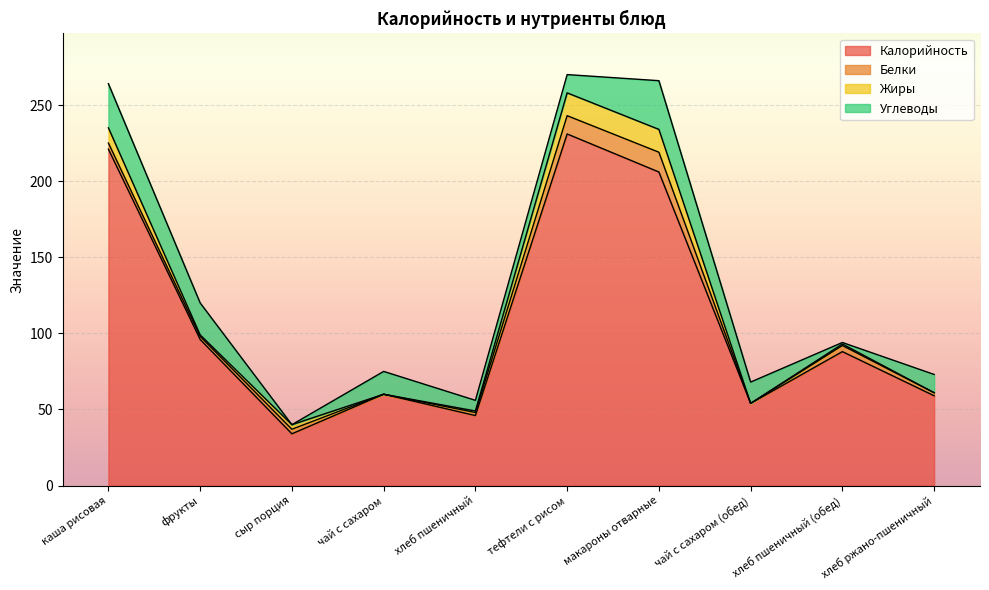

True or false: Углеводы has more than 0 interior local peaks.

True